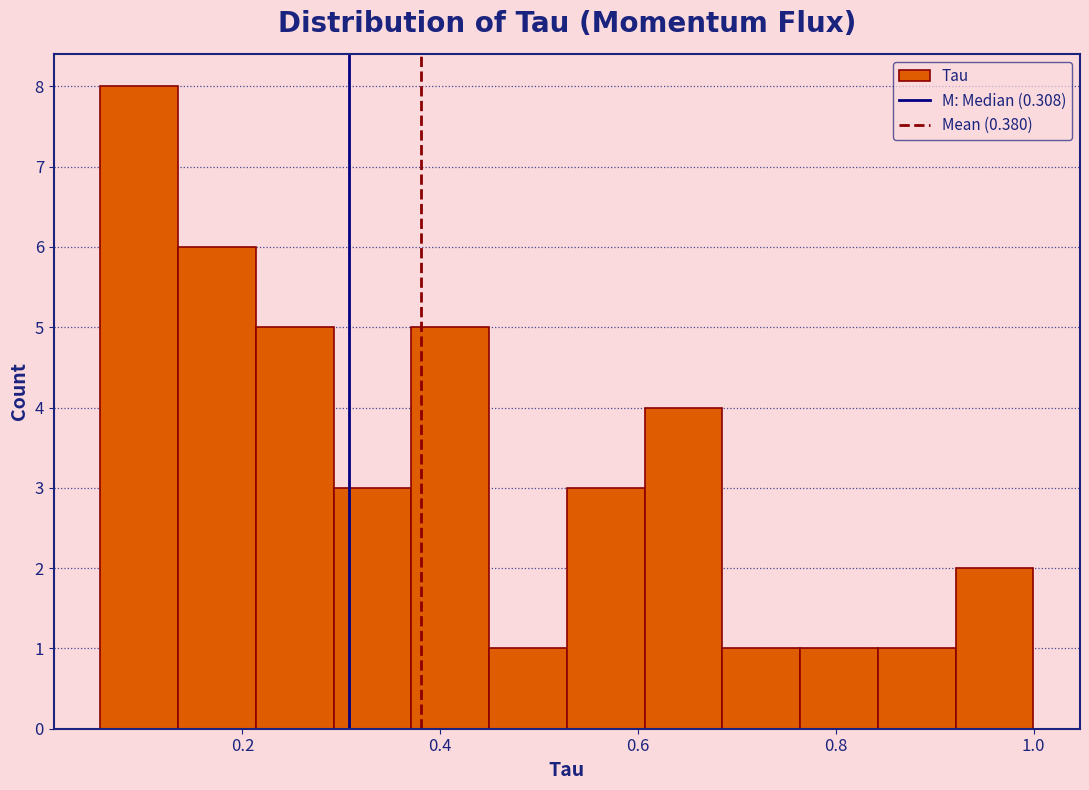

Around what value on the x-axis is the tallest bar? Give the approximate position of its centre, as read against the axis.

0.10